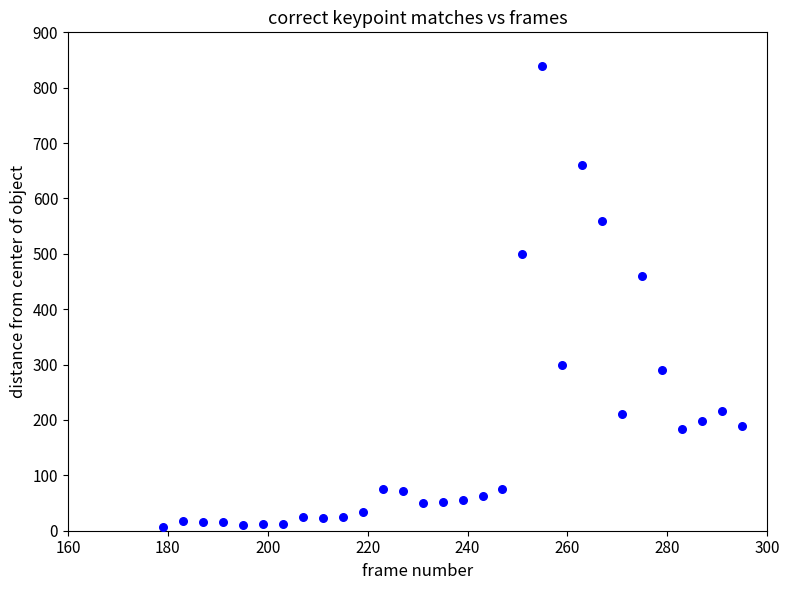

What is the range of X values (max minus min)?

116.0